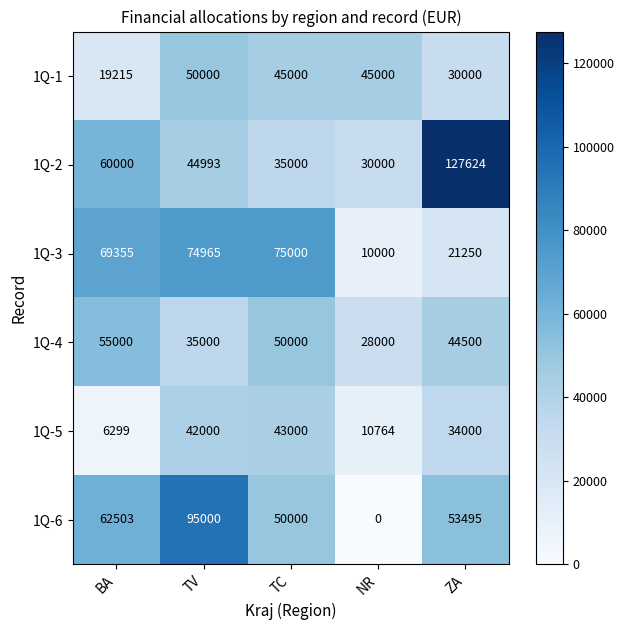

Where is 1Q-4 nearest to the value 41500?

ZA